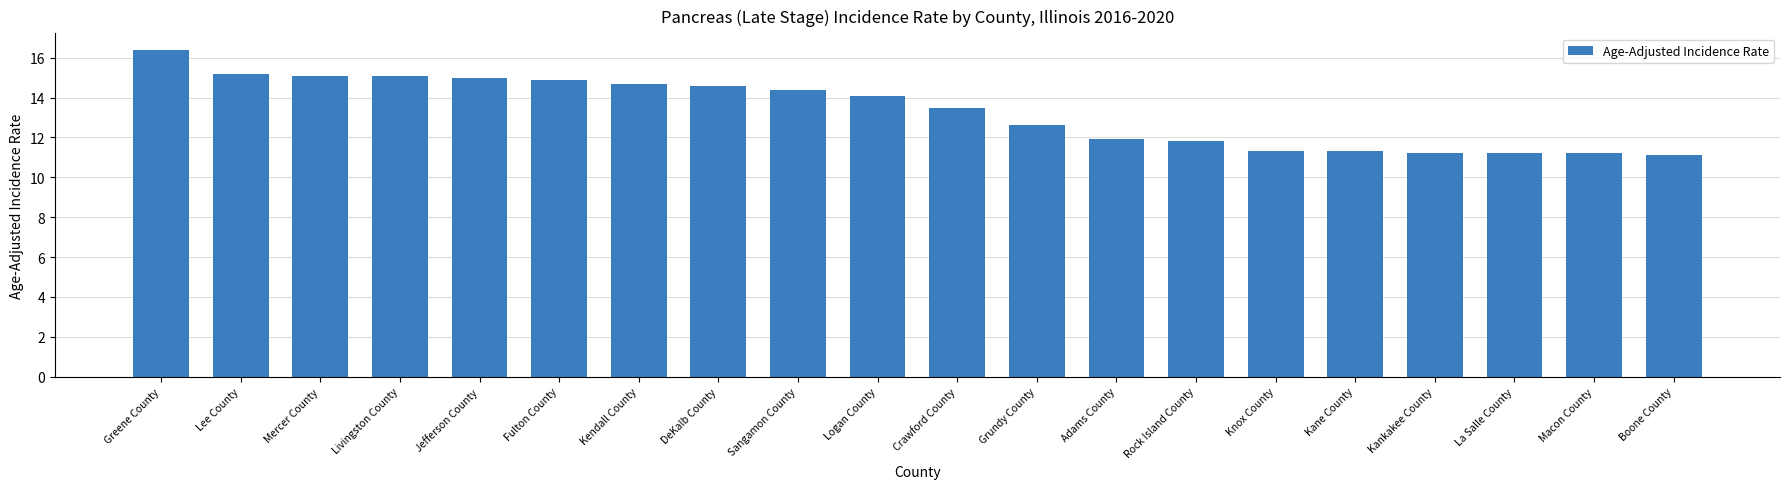

What is the ratio of the value at Grundy County to the value at Macon County?

1.1